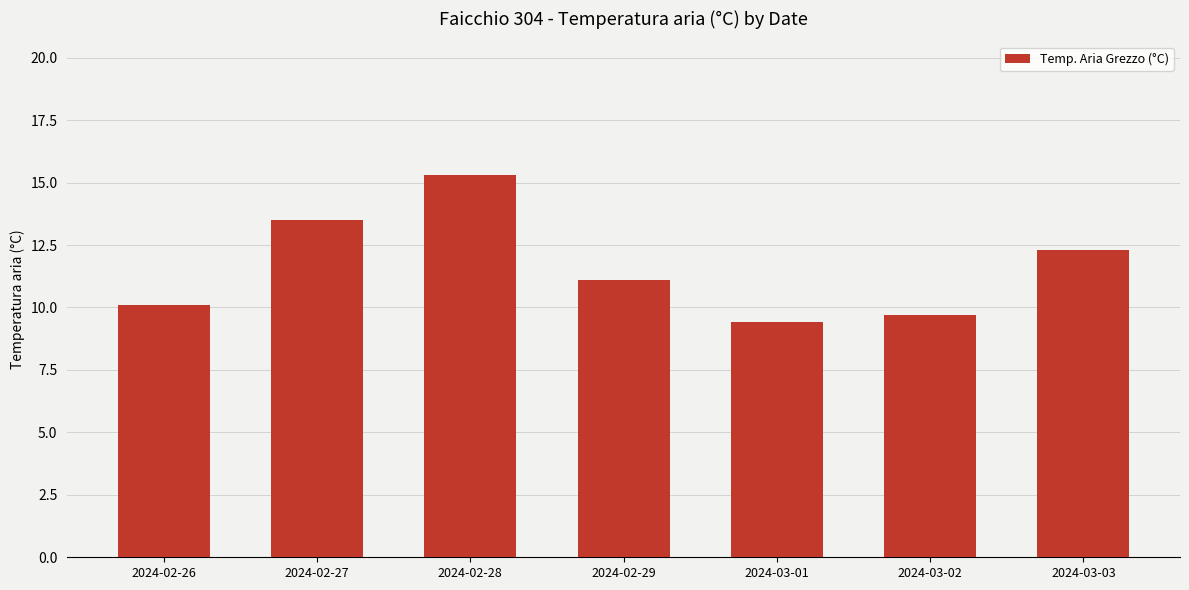

What is the minimum value shown in the chart?

9.4